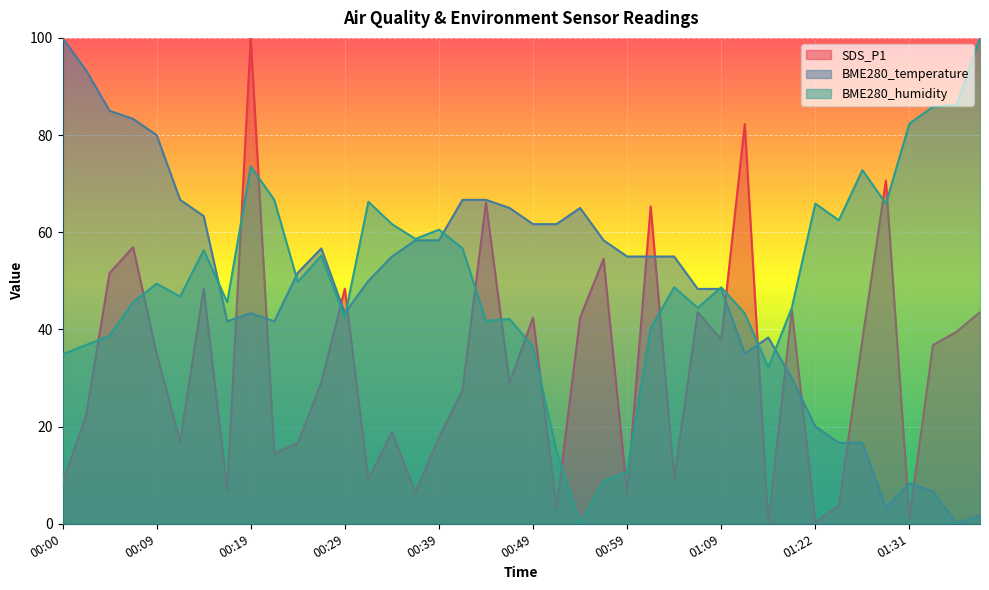

Which has a higher value, 01:26 or 00:46?

01:26